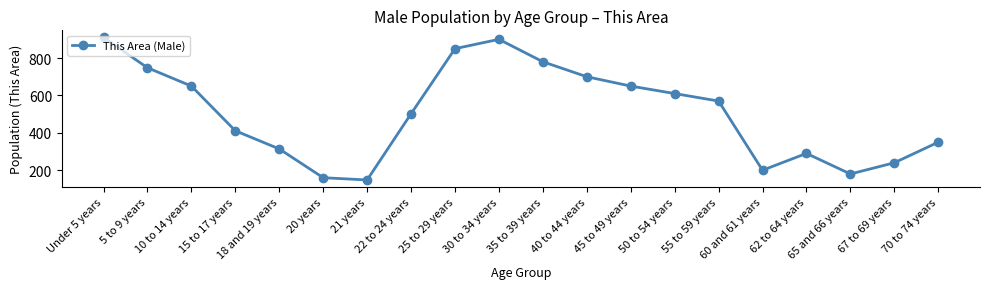

What is the smallest value displayed?

148